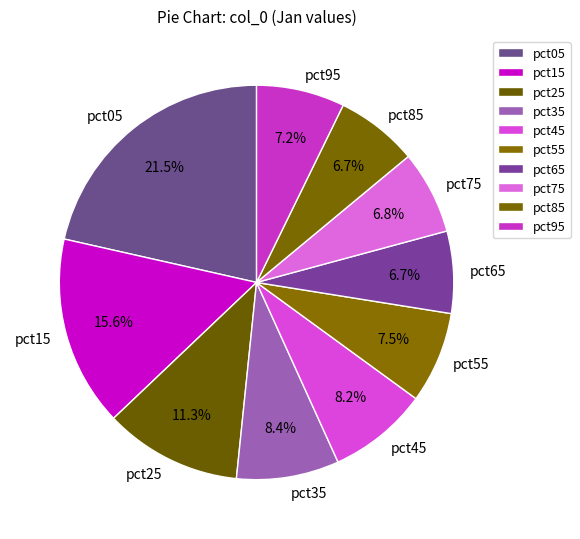

Is the sum of pct45 and pct85 greater than half?

No